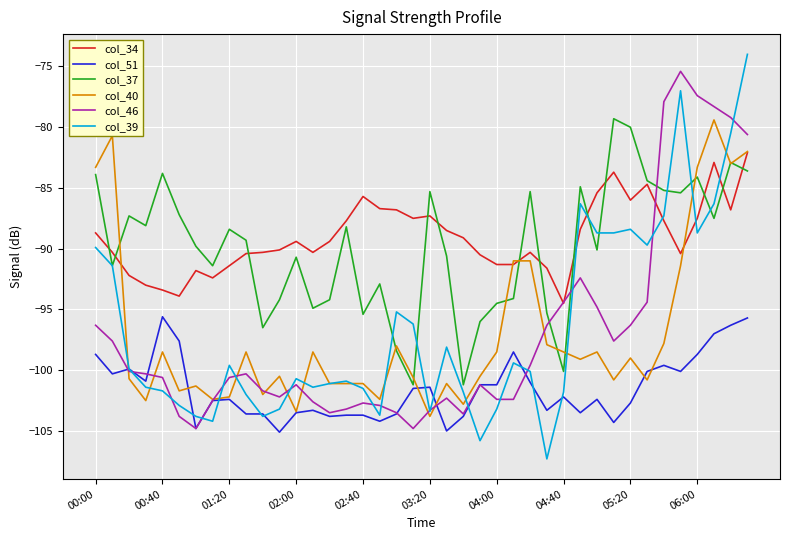

Which series has the widest spread of values?

col_39